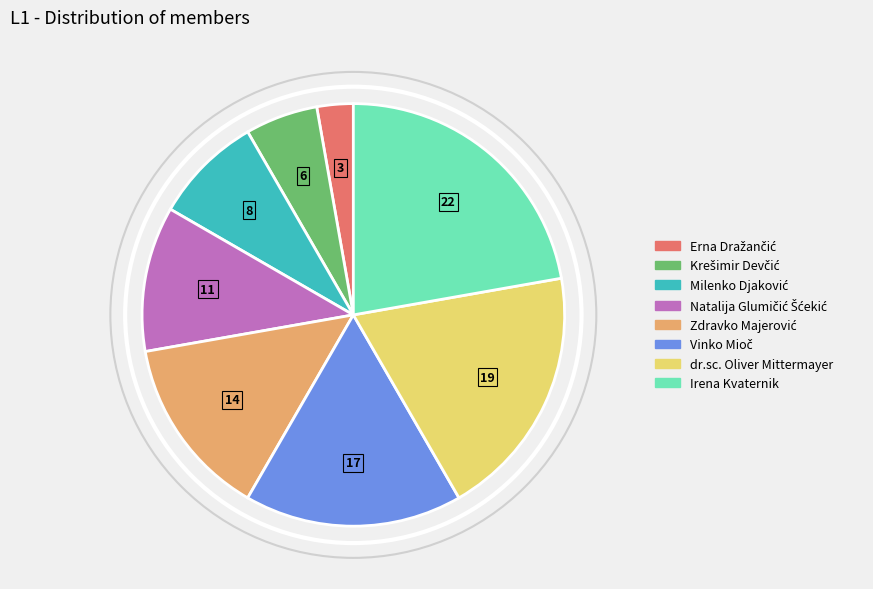

The dr.sc. Oliver Mittermayer slice represents 19% of the pie. True or false?

True